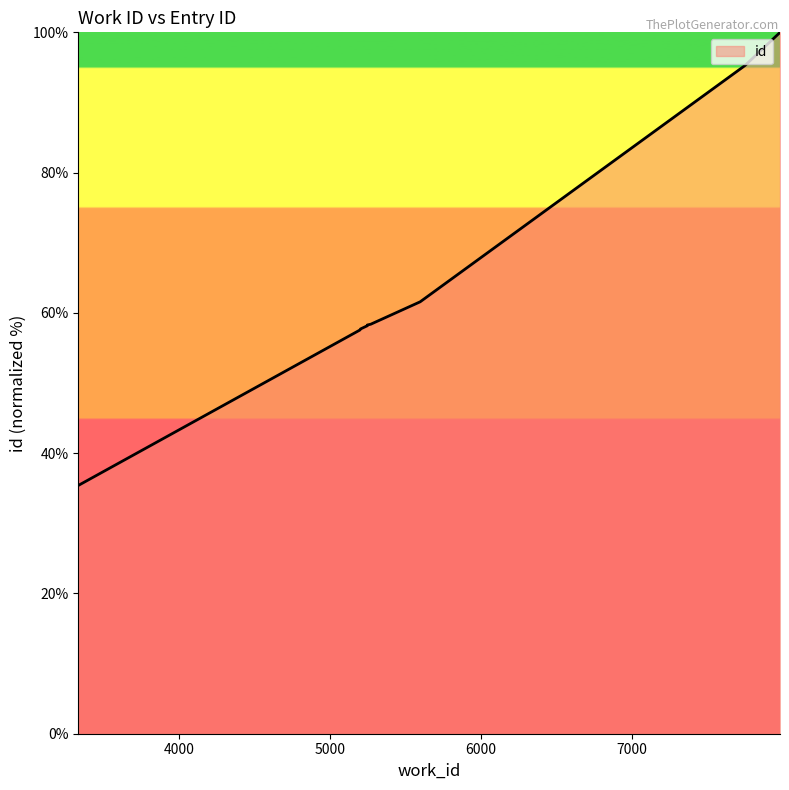

Rank the categories by value from highest to lowest.

7984, 7984, 7752, 5598, 5270, 5248, 5247, 5202, 5199, 3331